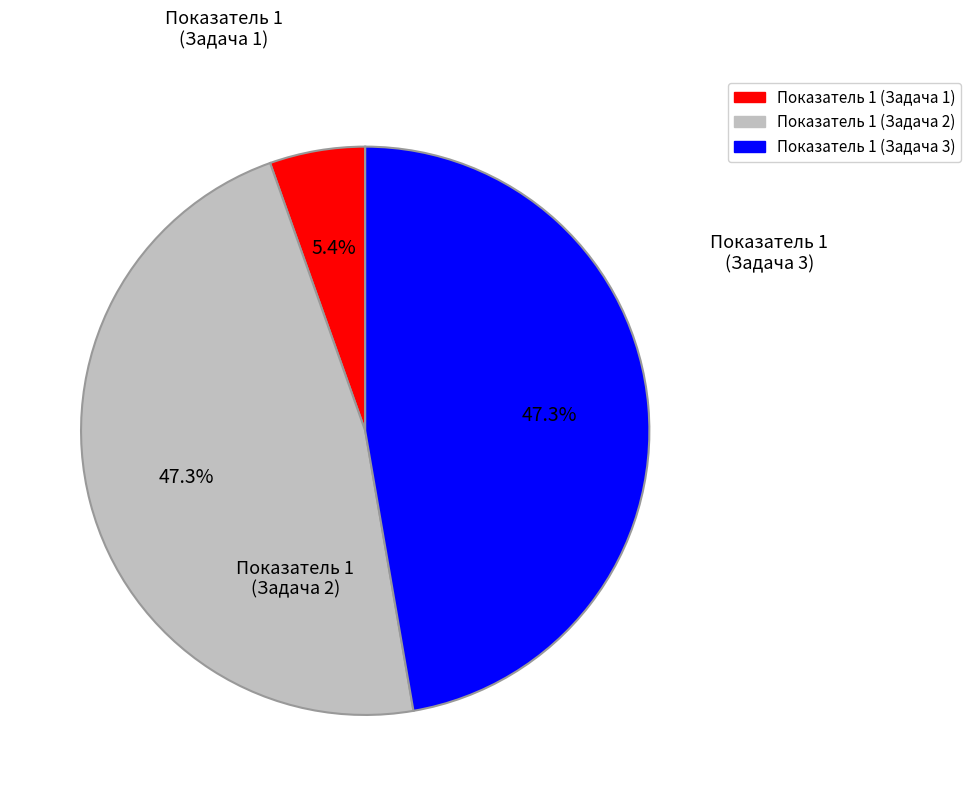

How many slices are in this pie chart?

3